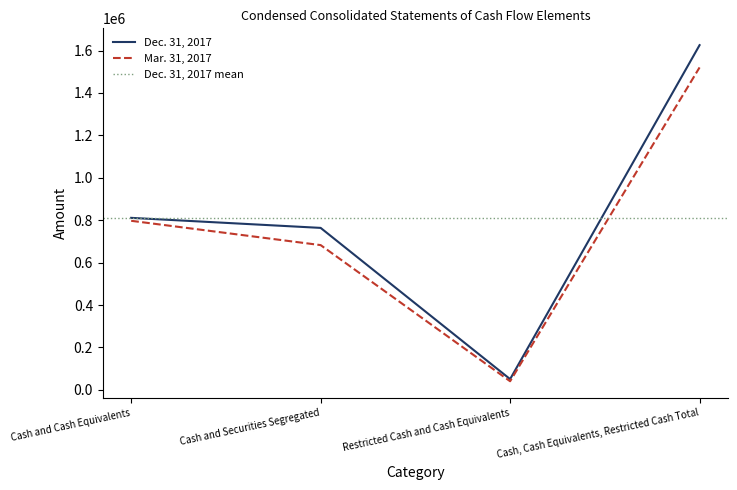

Reading left to right, transcribe all the data shown in this chart.

Dec. 31, 2017: Cash and Cash Equivalents=811136	Cash and Securities Segregated=763831	Restricted Cash and Cash Equivalents=50688	Cash, Cash Equivalents, Restricted Cash Total=1625655
Mar. 31, 2017: Cash and Cash Equivalents=797293	Cash and Securities Segregated=682662	Restricted Cash and Cash Equivalents=40628	Cash, Cash Equivalents, Restricted Cash Total=1520583